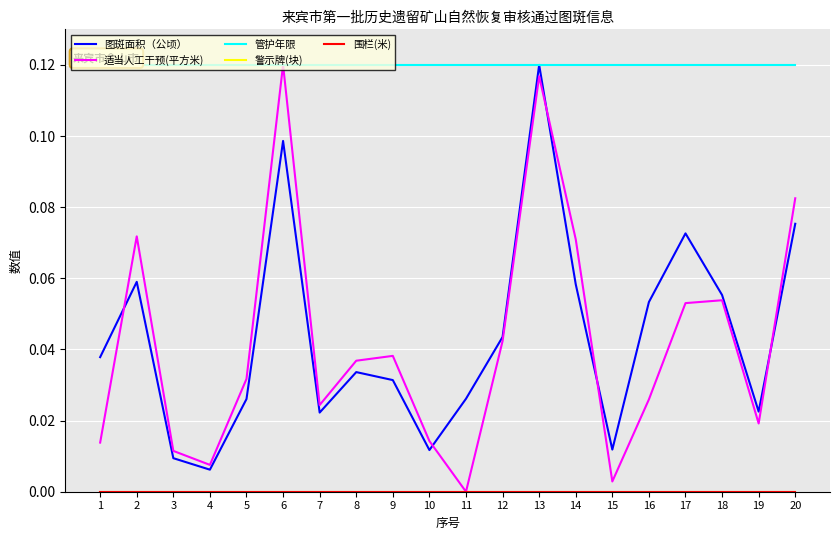

Does the chart have visible grid lines?

Yes